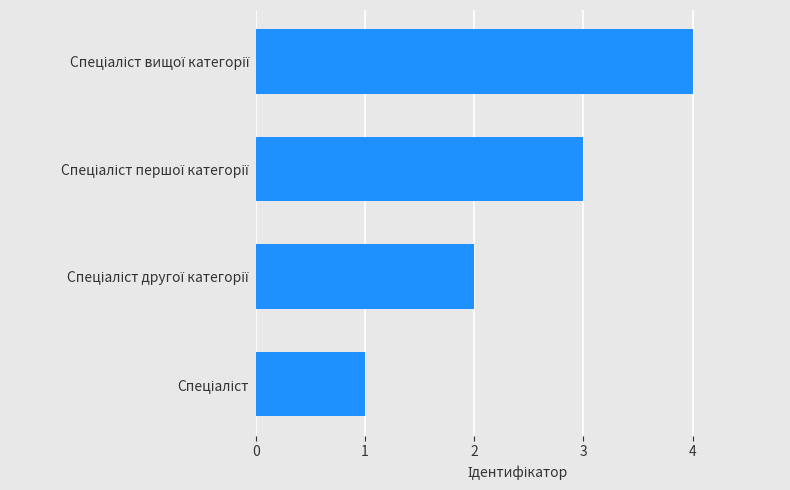

How many values are below 3?

2